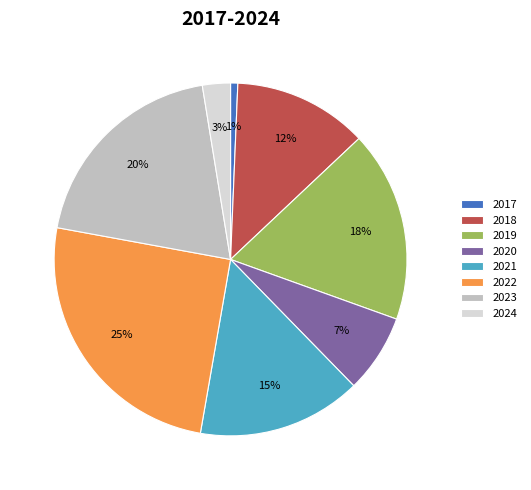

Does 2023 account for over 50% of the chart?

No